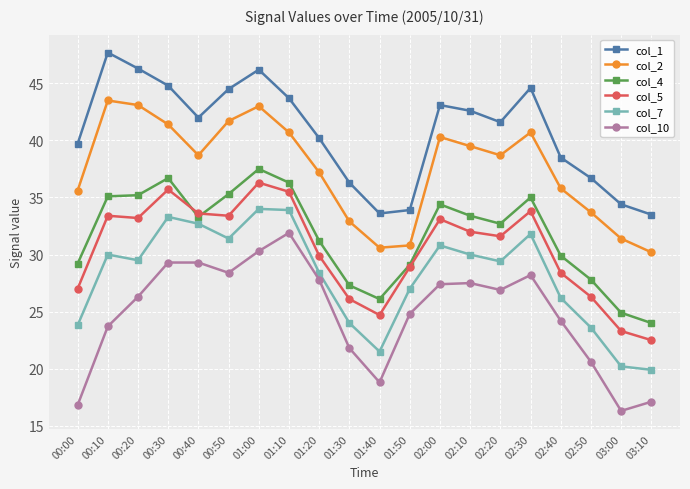

List the series in order of their peak value, highest first.

col_1, col_2, col_4, col_5, col_7, col_10